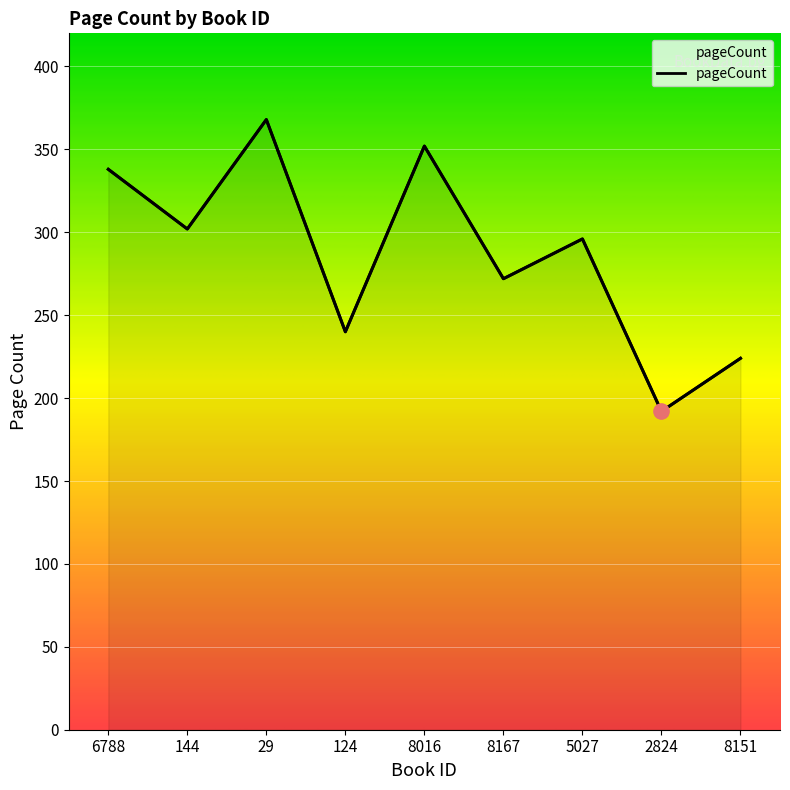

What is the change in value from 5027 to 2824?

-104